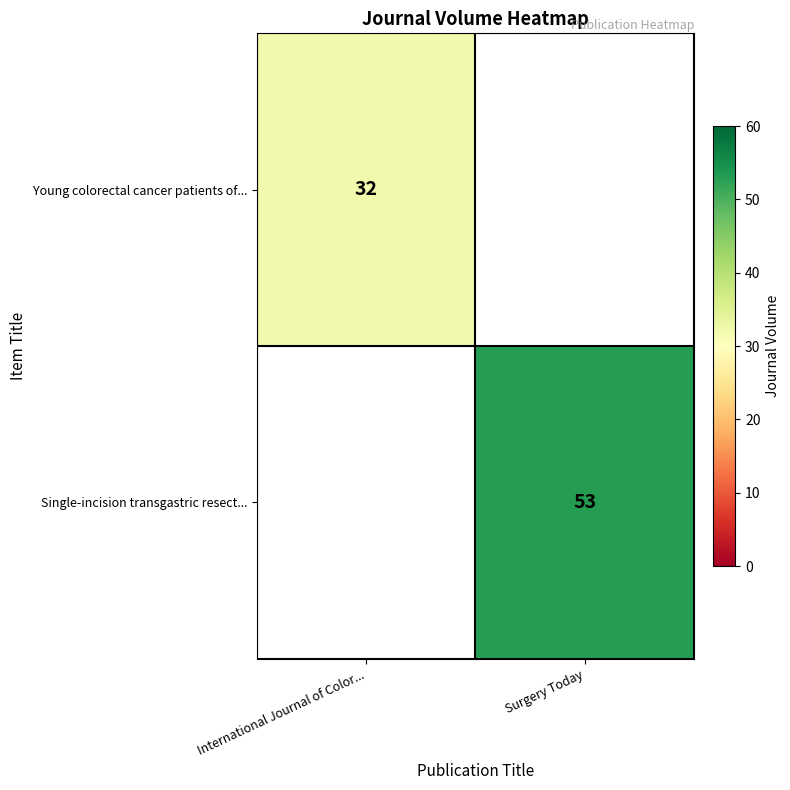

True or false: Single-incision transgastric resect... has a value of 53 at Surgery Today.

True